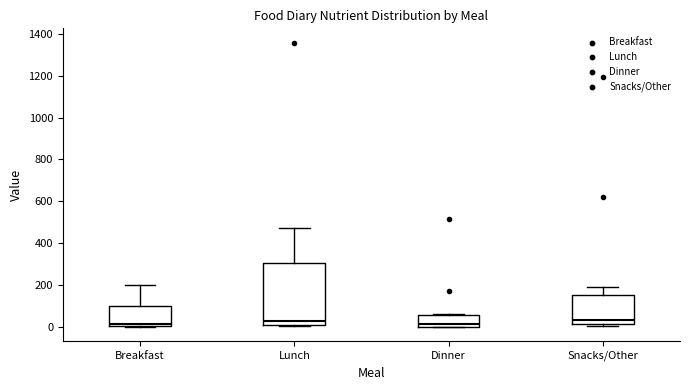

Where does the upper whisker of the box for Snacks/Other end on the y-axis? The values are not printed on the chart, so give them approximately, as read against the axis.

200